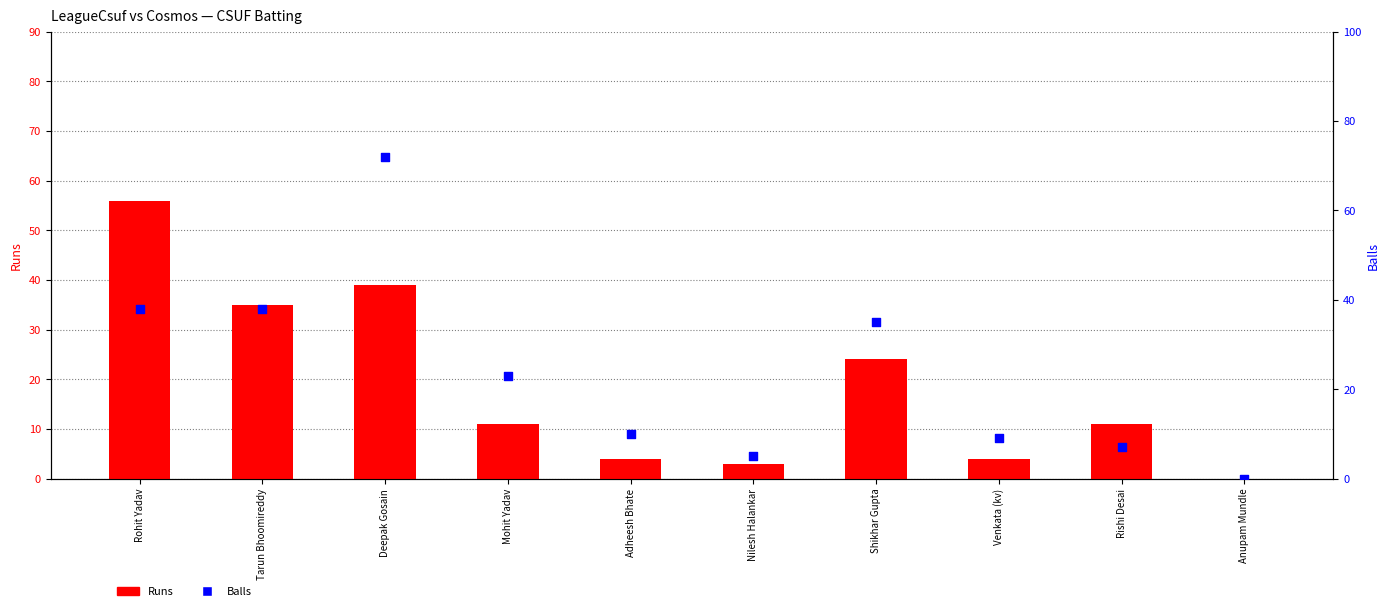

What are all the series names shown in the legend?

Runs, Balls